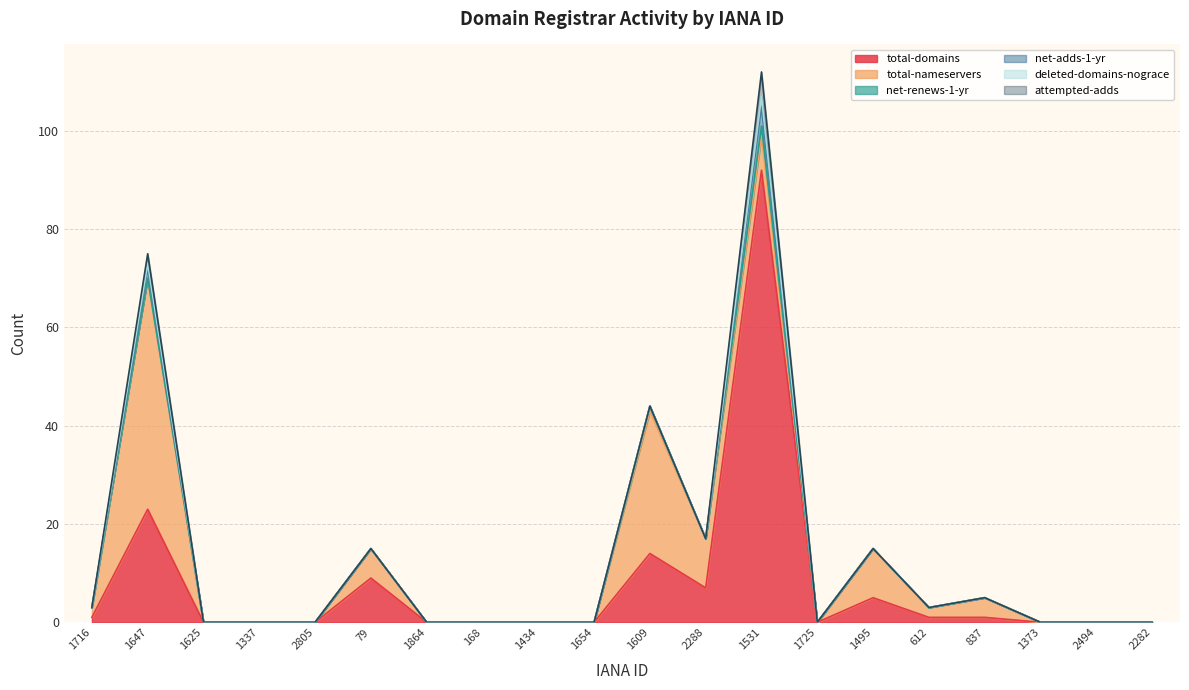

True or false: attempted-adds has more than 0 interior local peaks.

True